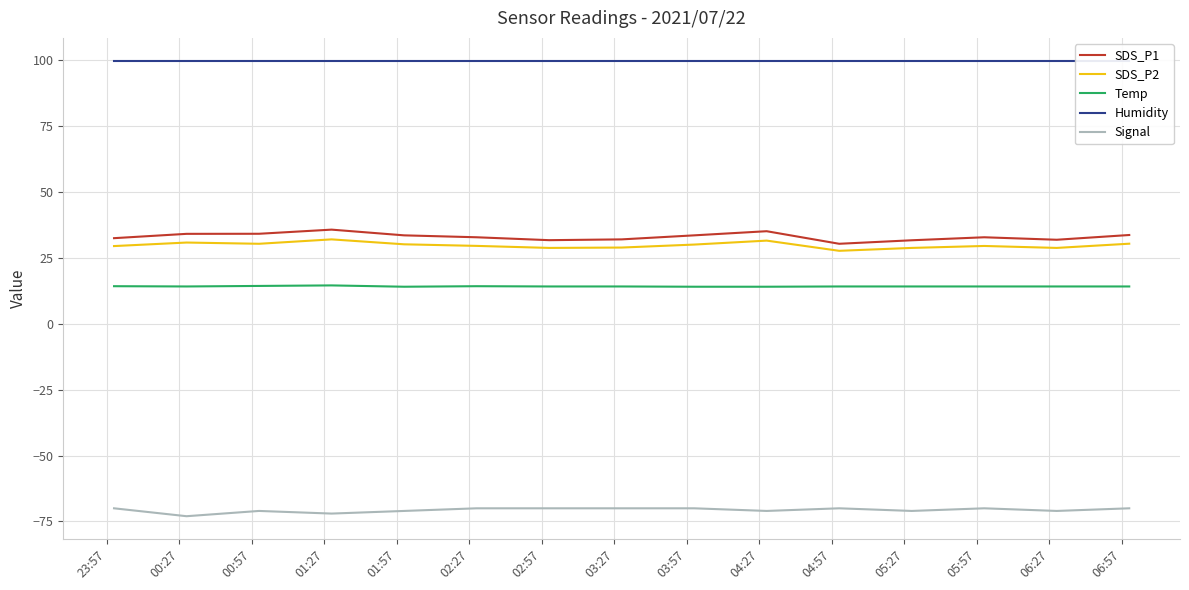

Which series has the widest spread of values?

SDS_P1